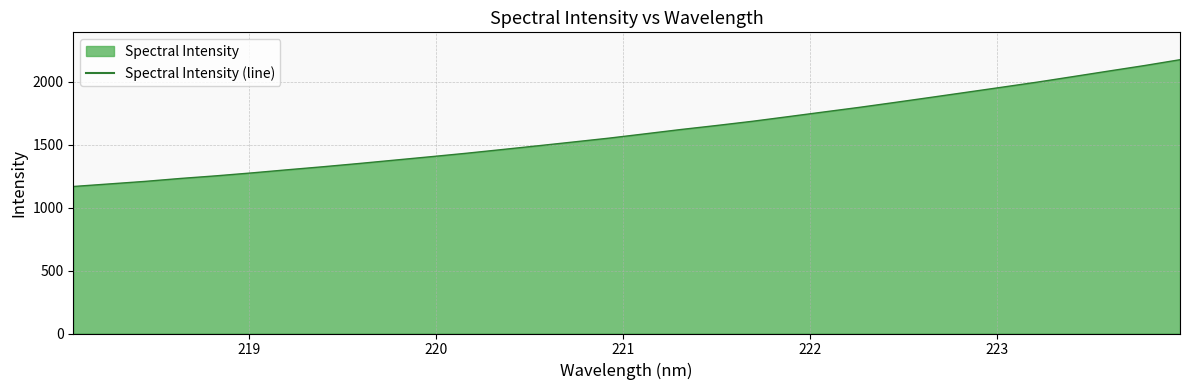

True or false: there are more than 2 points higher than both neighbors.

False